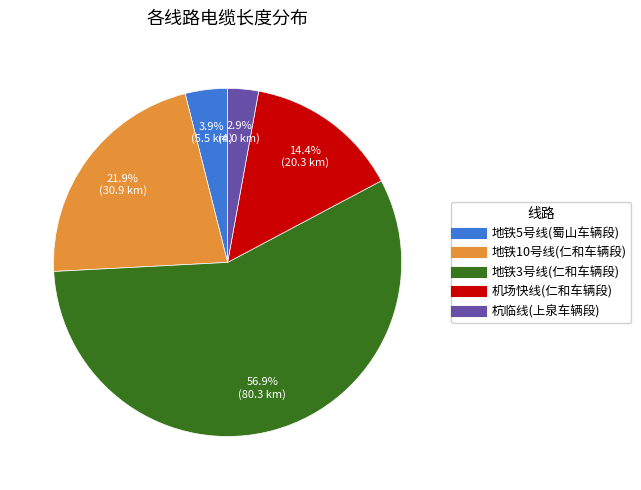

How many slices are in this pie chart?

5